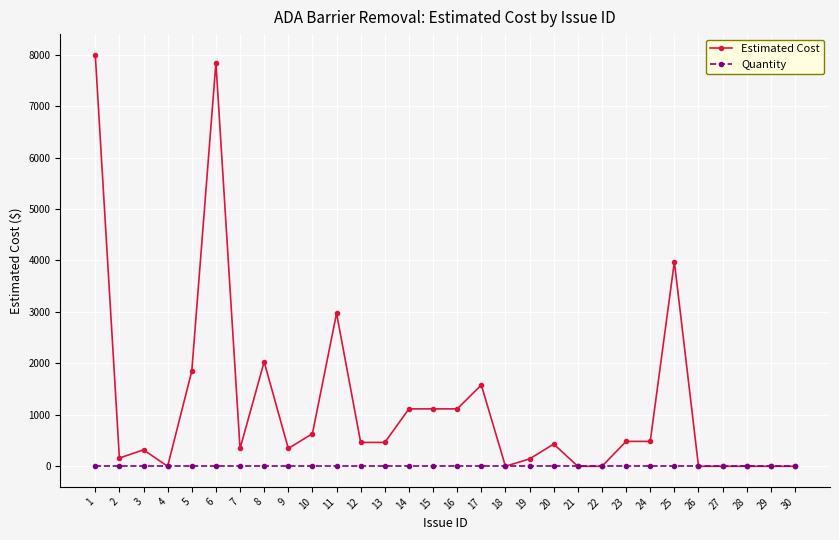

Count the number of data series in this chart.

2